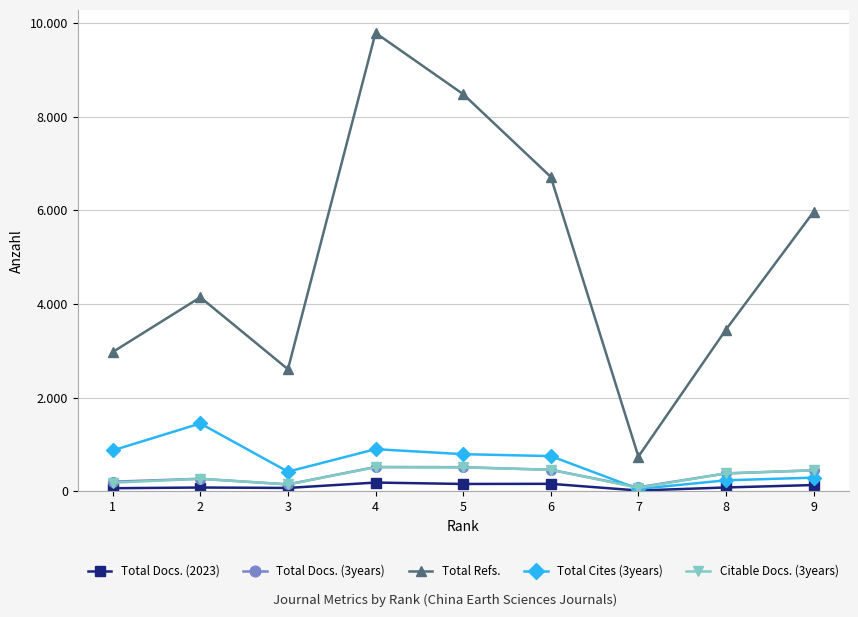

Between 4 and 9, which series saw the biggest shift?

Total Refs.